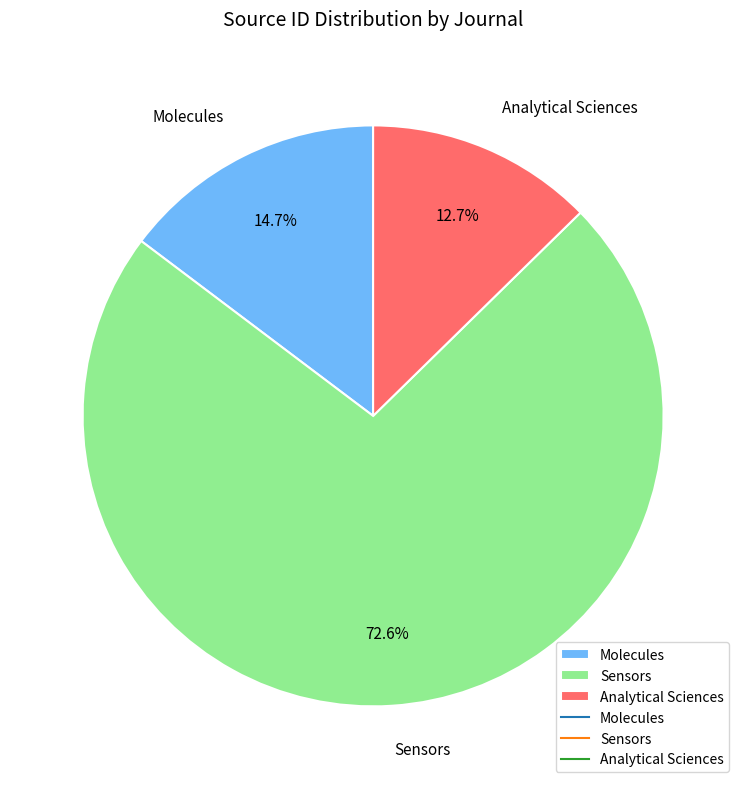

How many slices are in this pie chart?

3